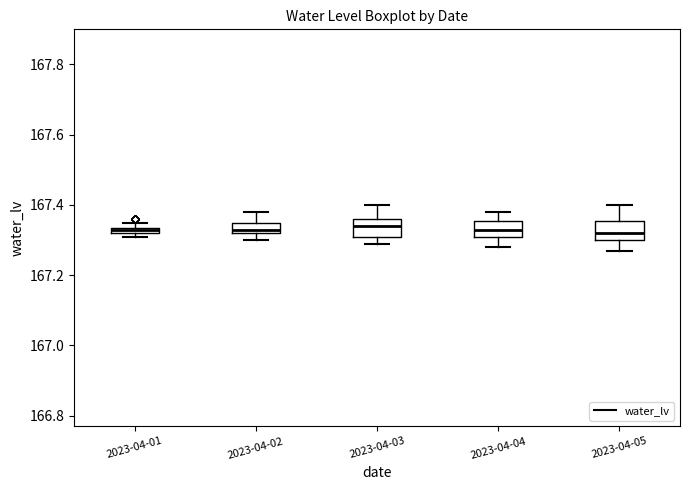

Where is the upper edge of the box for 2023-04-01 on the y-axis? The values are not printed on the chart, so give them approximately, as read against the axis.

167.34